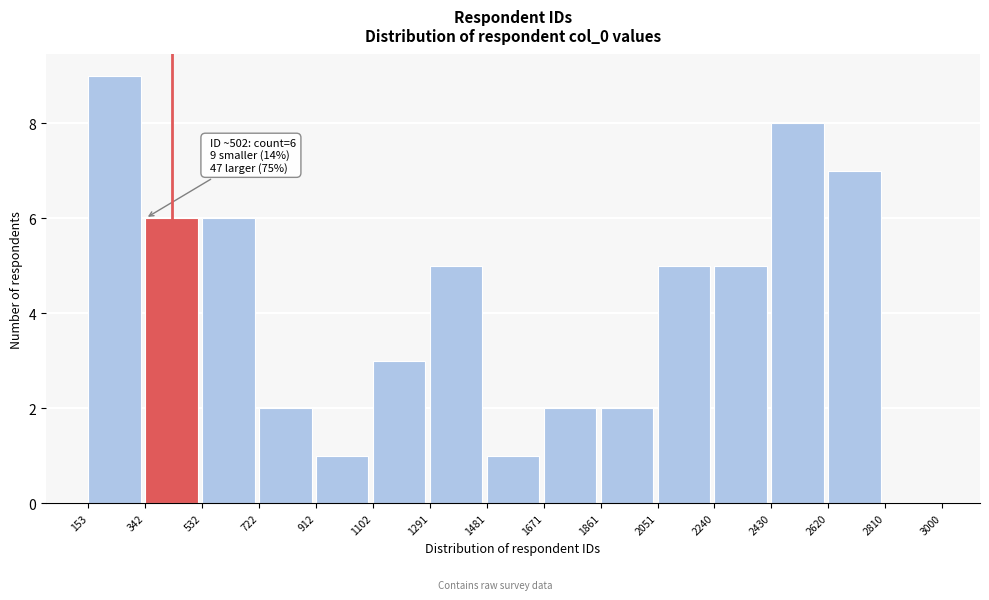

Which range on the x-axis has the tallest bar?

153 to 342